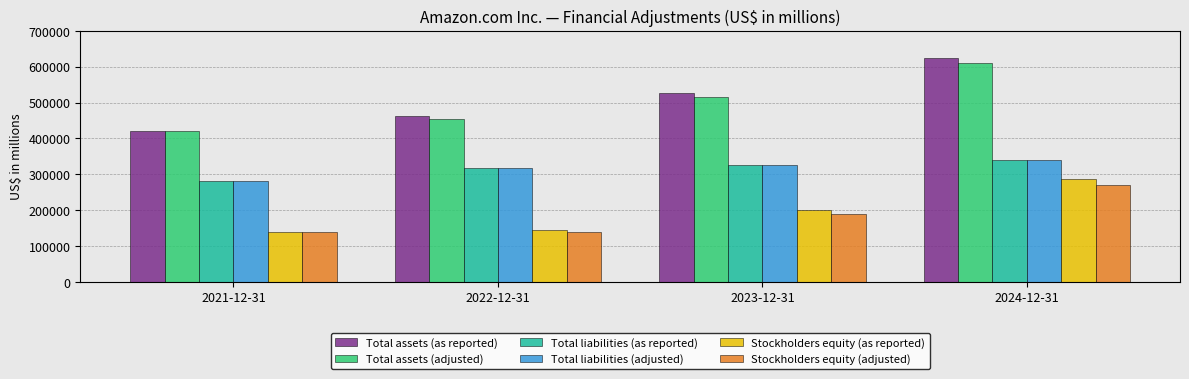

Which series has the widest spread of values?

Total assets (as reported)